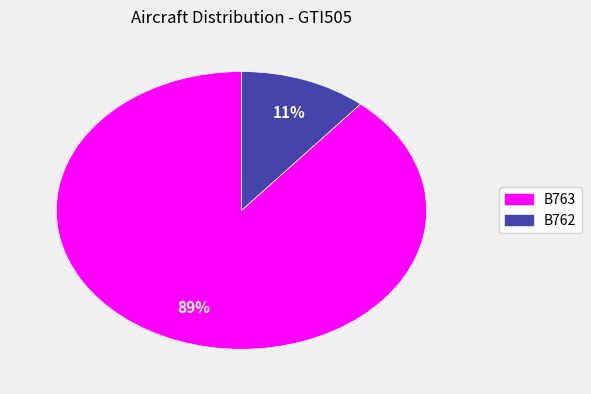

Between B762 and B763, which is larger?

B763